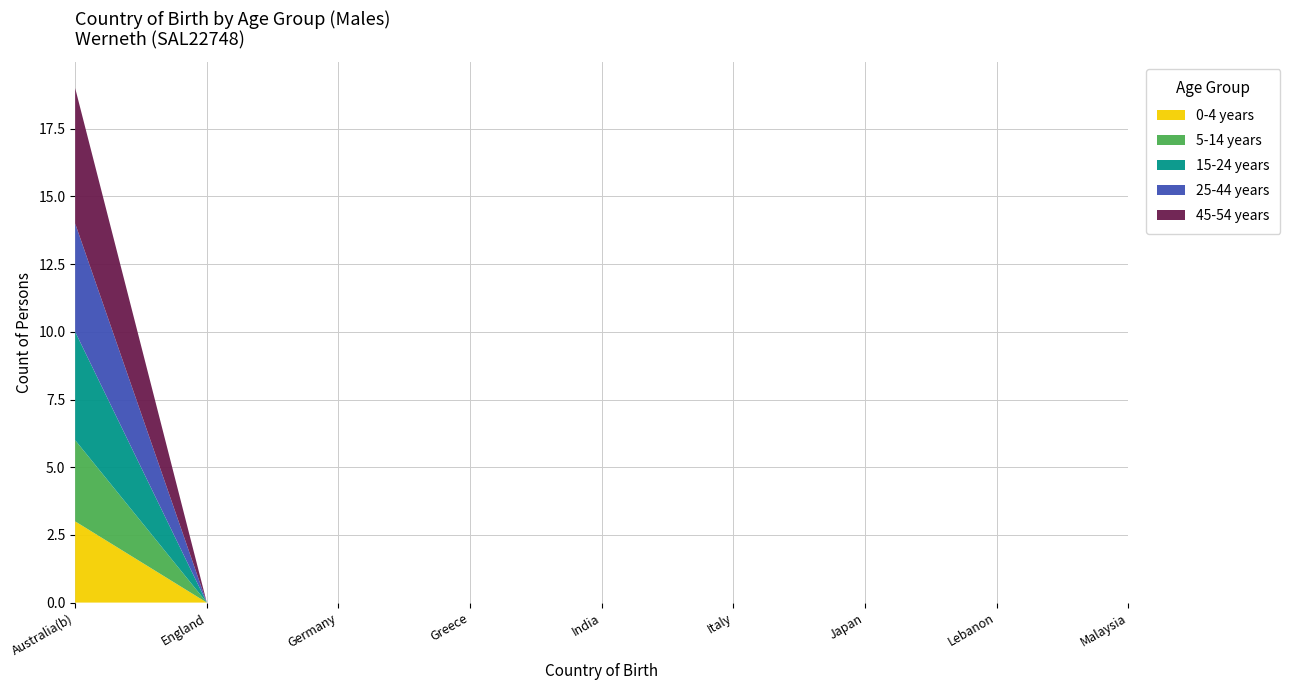

Reading left to right, what are all the values shown in this chart?

0-4 years: Australia(b)=3	England=0	Germany=0	Greece=0	India=0	Italy=0	Japan=0	Lebanon=0	Malaysia=0
5-14 years: Australia(b)=3	England=0	Germany=0	Greece=0	India=0	Italy=0	Japan=0	Lebanon=0	Malaysia=0
15-24 years: Australia(b)=4	England=0	Germany=0	Greece=0	India=0	Italy=0	Japan=0	Lebanon=0	Malaysia=0
25-44 years: Australia(b)=4	England=0	Germany=0	Greece=0	India=0	Italy=0	Japan=0	Lebanon=0	Malaysia=0
45-54 years: Australia(b)=5	England=0	Germany=0	Greece=0	India=0	Italy=0	Japan=0	Lebanon=0	Malaysia=0